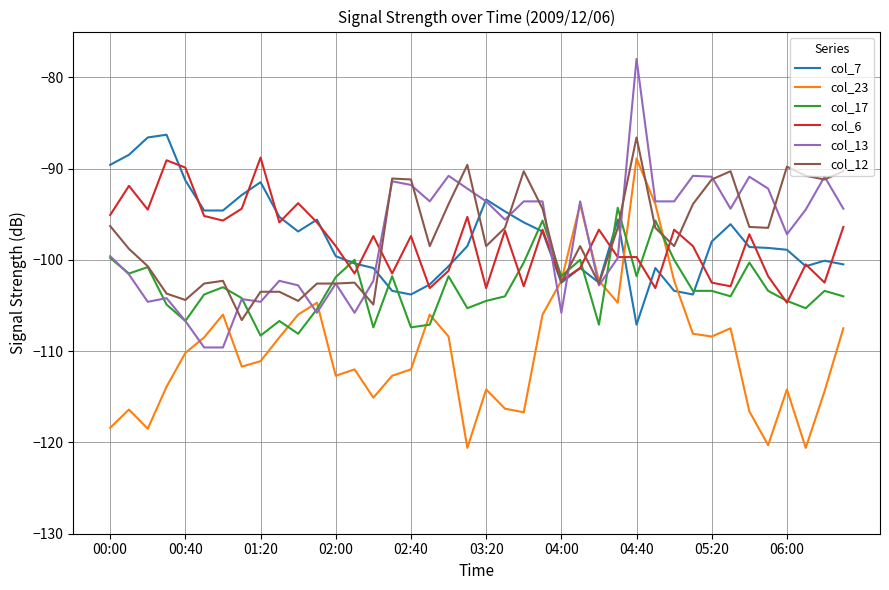

What is the smallest value displayed?

-120.6